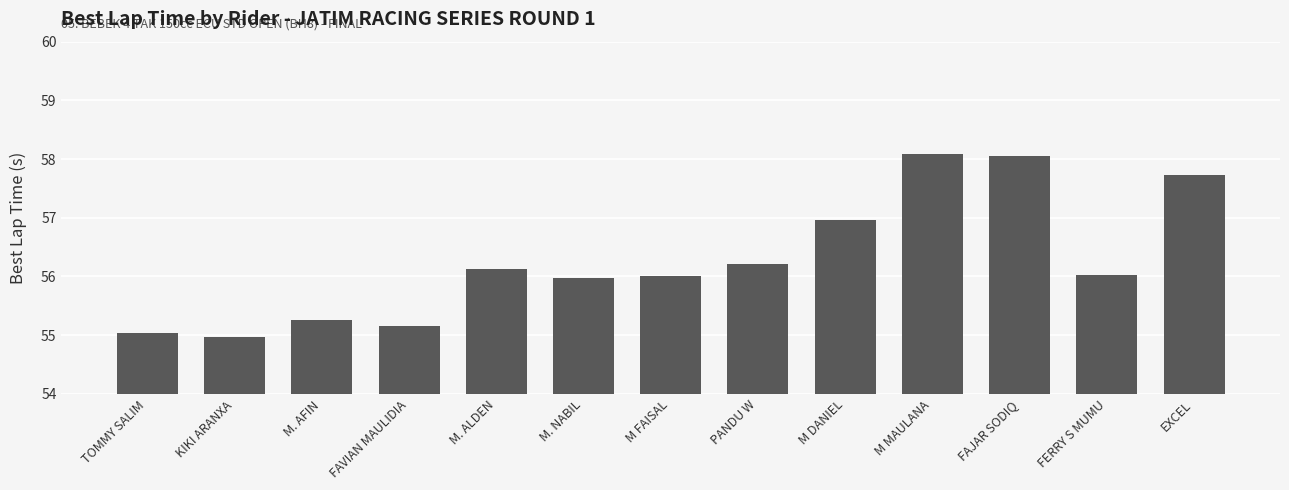

Read the value at PANDU W.

56.2